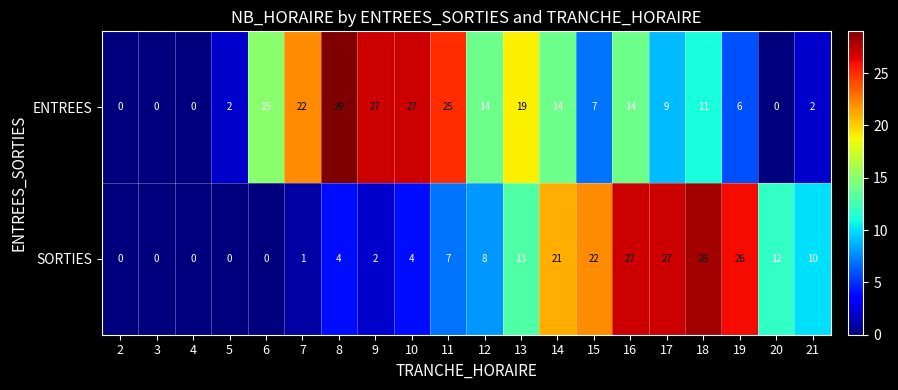

Which series has the largest total across all categories?

ENTREES